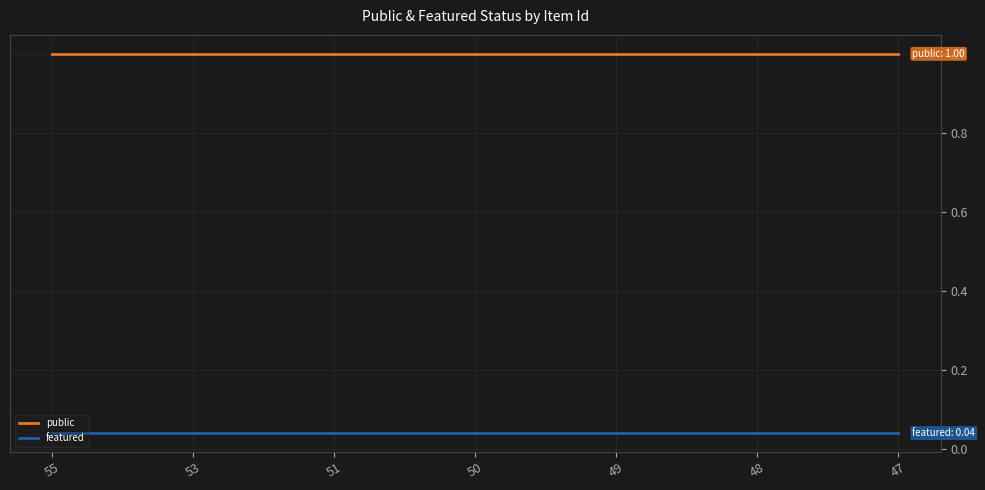

The value of featured at 51 is 0.1. True or false?

False